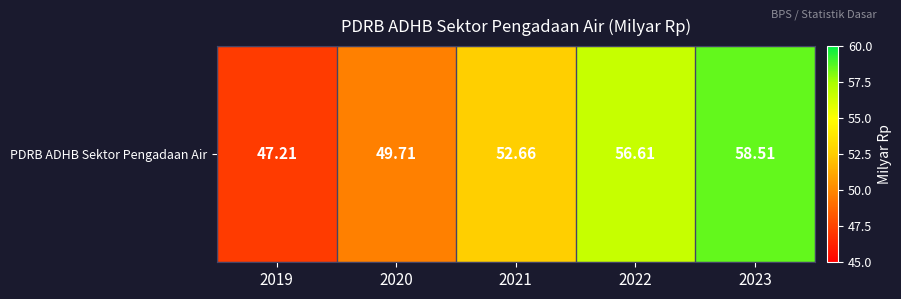

Reading left to right, list all the values displayed in this chart.

47.2	49.7	52.7	56.6	58.5